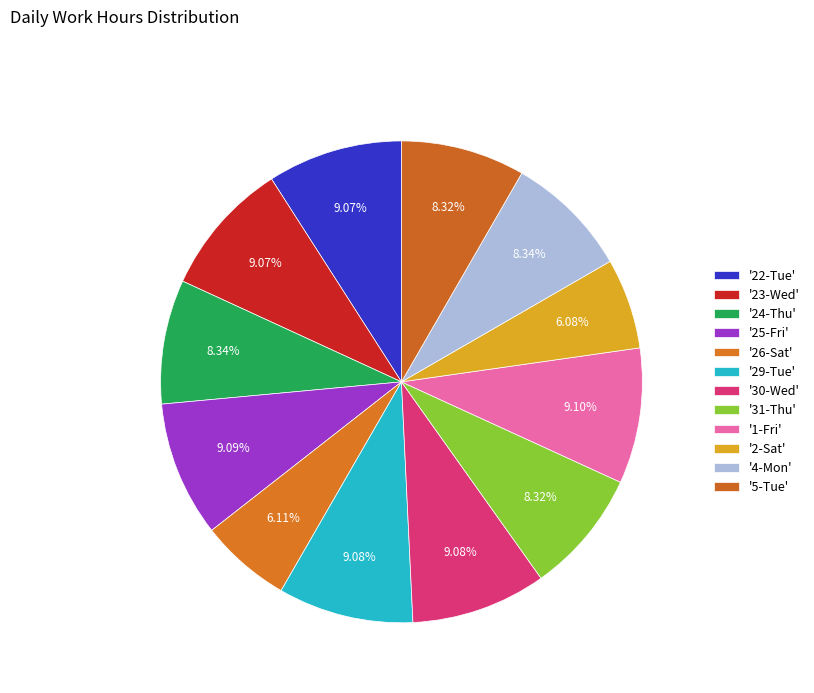

How many slices are in this pie chart?

12